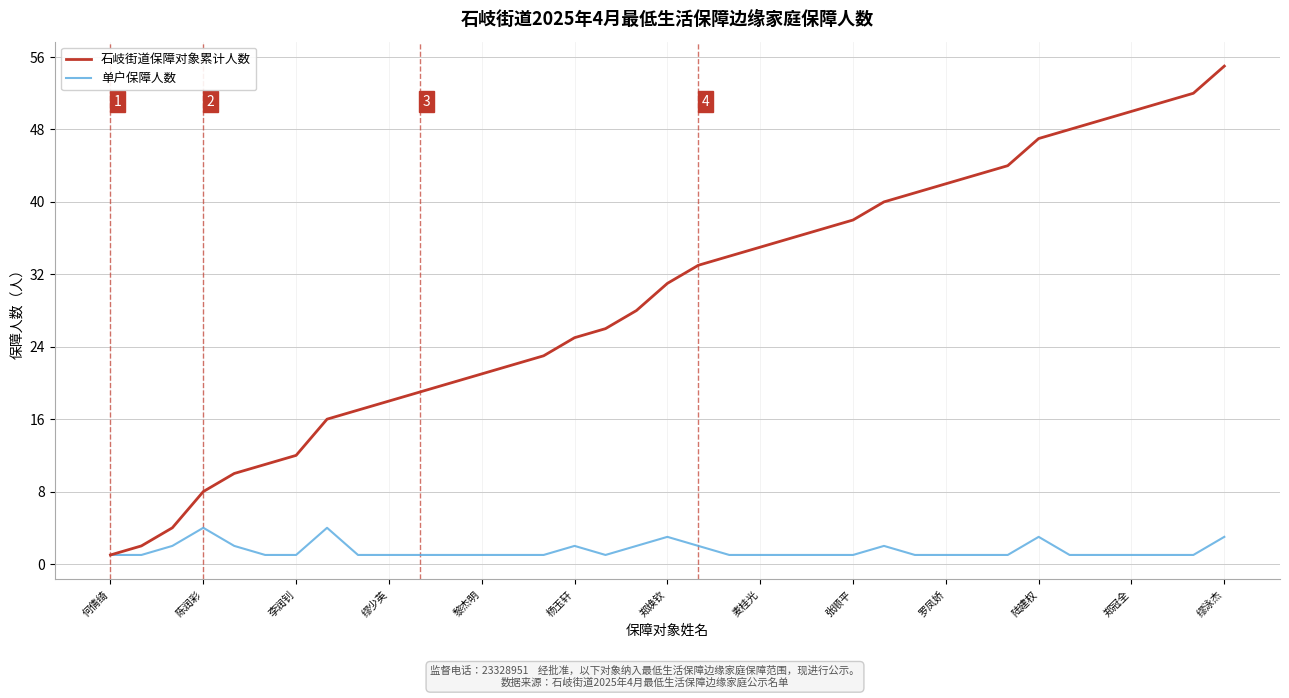

Rank the series by their average value, from lowest to highest.

单户保障人数, 石岐街道保障对象累计人数